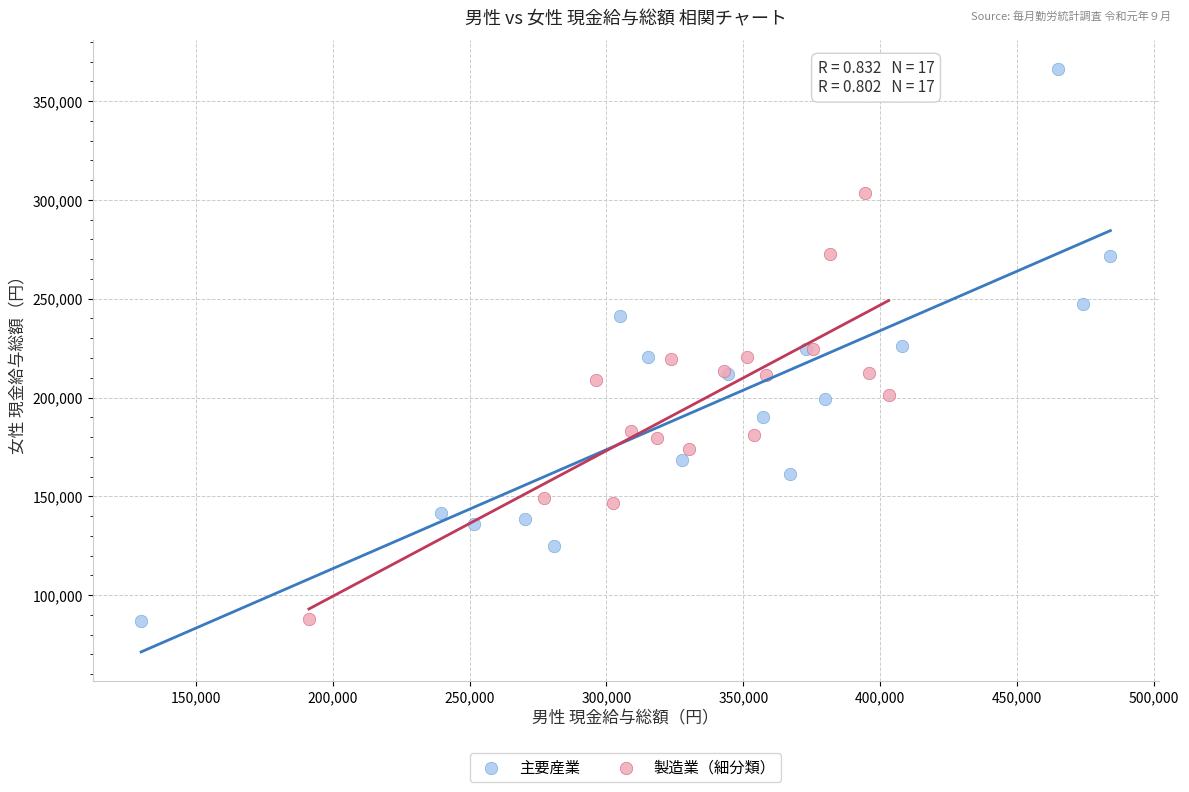

Which series contains the highest Y value?

主要産業